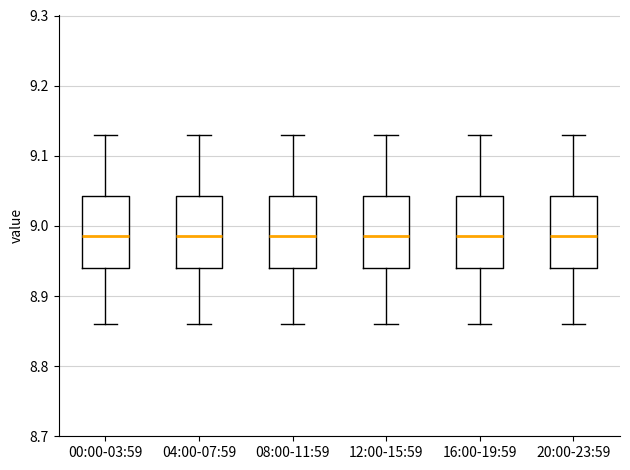

Reading left to right, read every box against the y-axis: the position of its median line, the range the box covers, and the ends of its whiskers. The values are not printed on the chart, so give them approximately, as read against the axis.

00:00-03:59: median 8.99, box 8.94 to 9.04, whiskers 8.86 to 9.13
04:00-07:59: median 8.99, box 8.94 to 9.04, whiskers 8.86 to 9.13
08:00-11:59: median 8.99, box 8.94 to 9.04, whiskers 8.86 to 9.13
12:00-15:59: median 8.99, box 8.94 to 9.04, whiskers 8.86 to 9.13
16:00-19:59: median 8.99, box 8.94 to 9.04, whiskers 8.86 to 9.13
20:00-23:59: median 8.99, box 8.94 to 9.04, whiskers 8.86 to 9.13